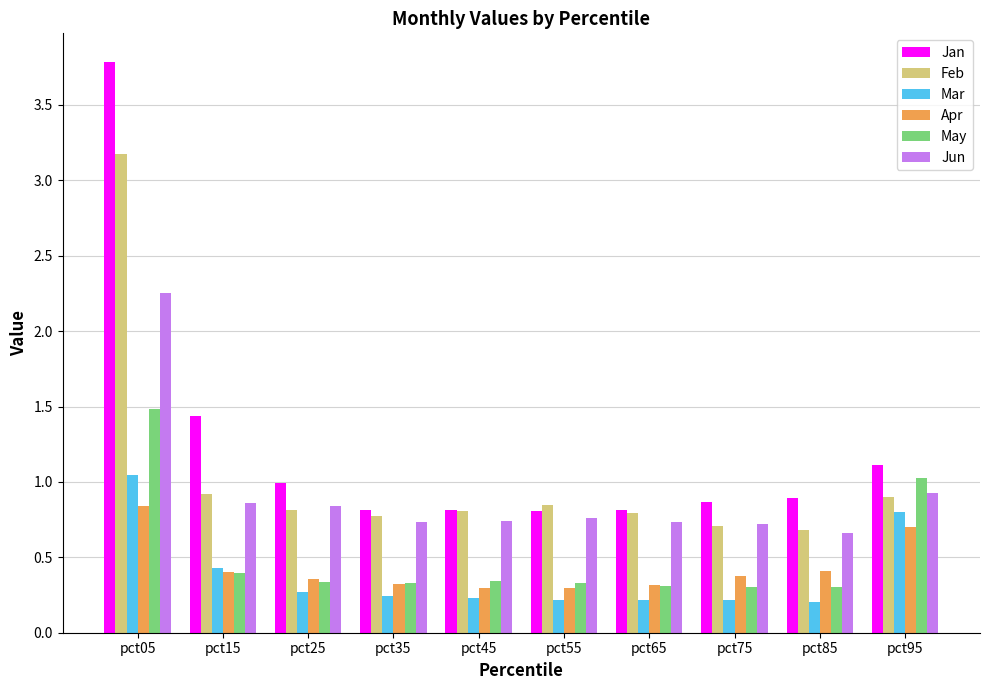

Which series has the widest spread of values?

Jan